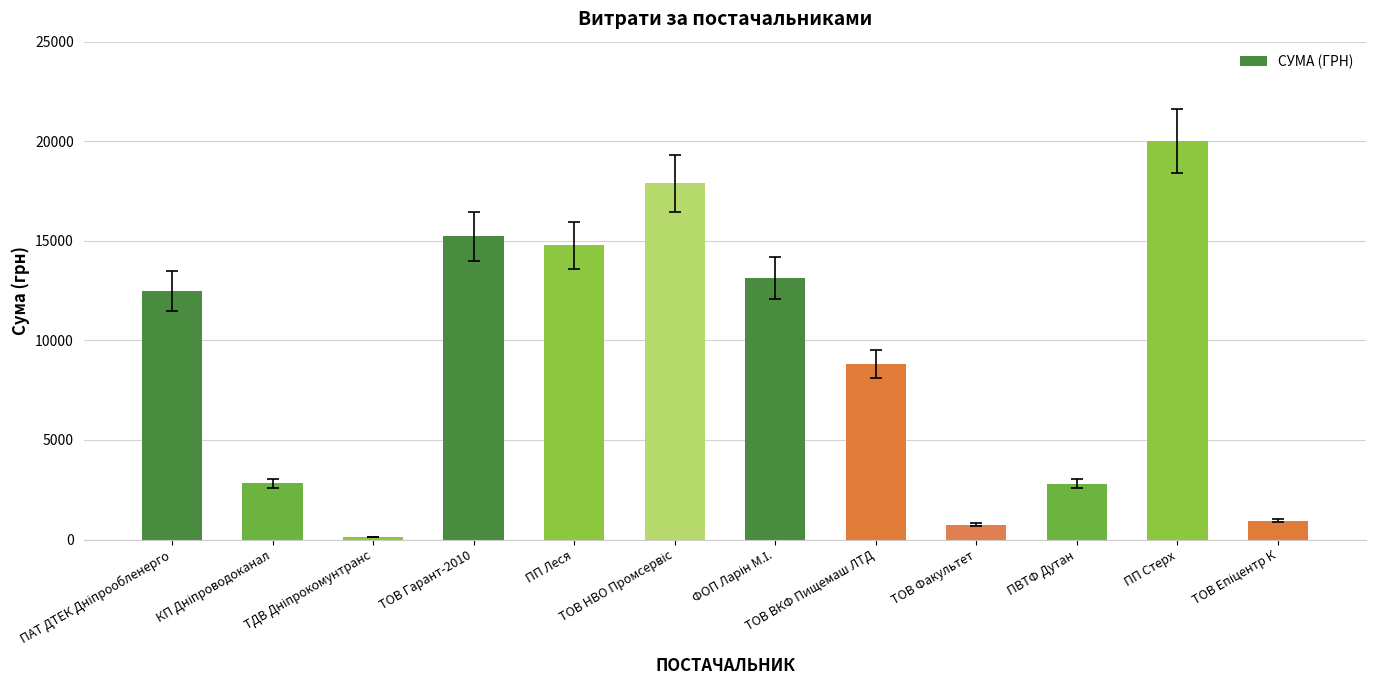

What is the value of the 8th bar from the left?

8817.0